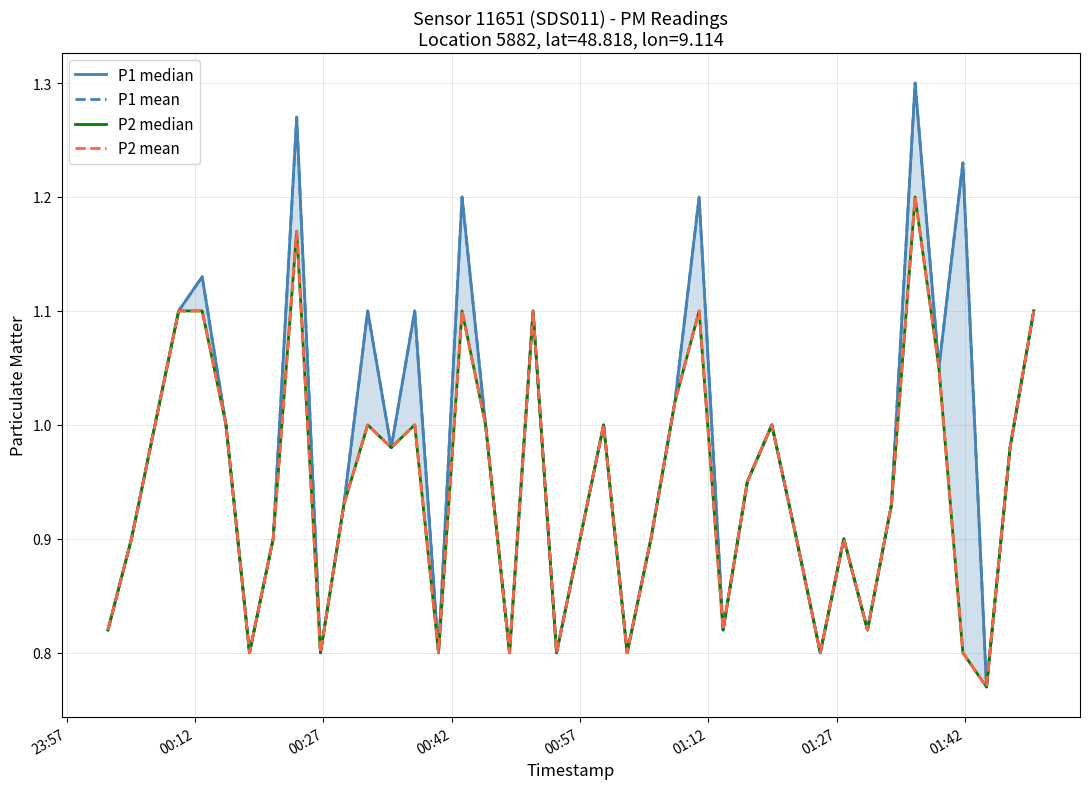

True or false: P1 median and P1 mean intersect in this chart.

False